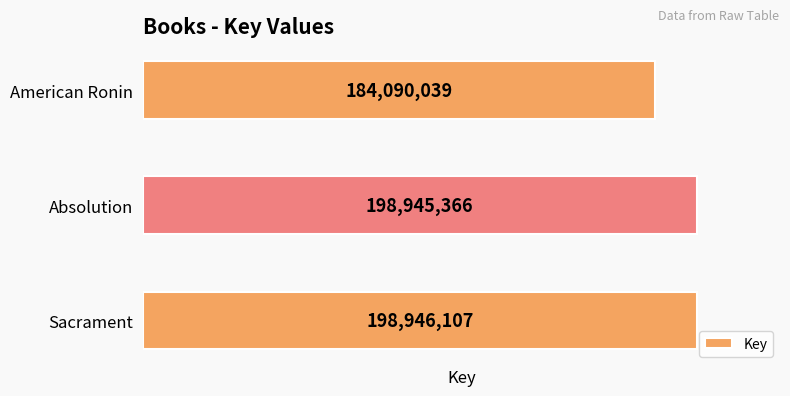

List the labels in order of value, largest first.

Sacrament, Absolution, American Ronin